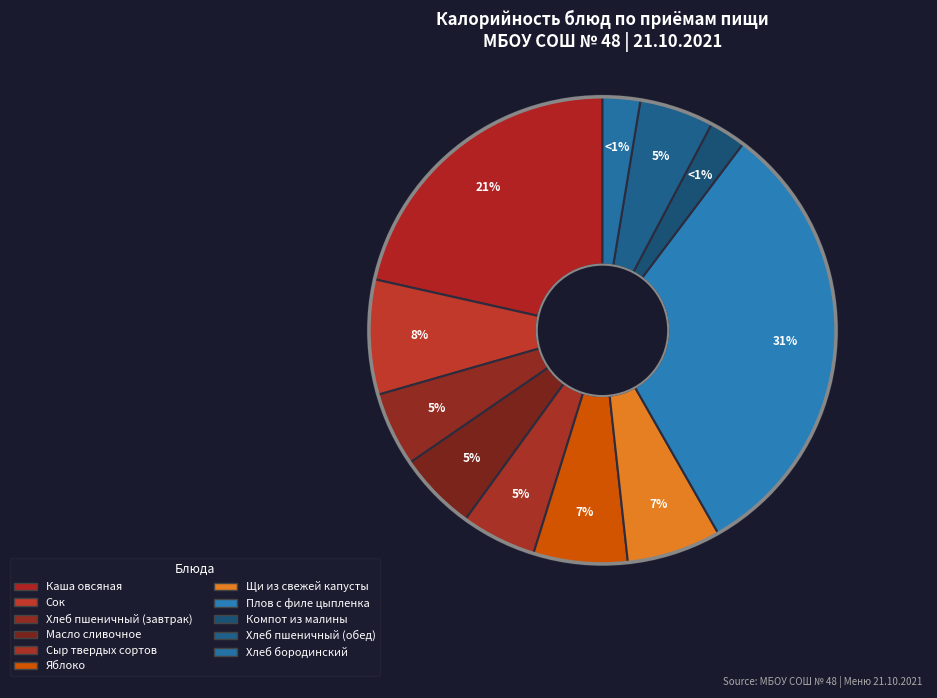

What is the ratio of the value at Хлеб пшеничный (завтрак) to the value at Щи из свежей капусты?

0.8